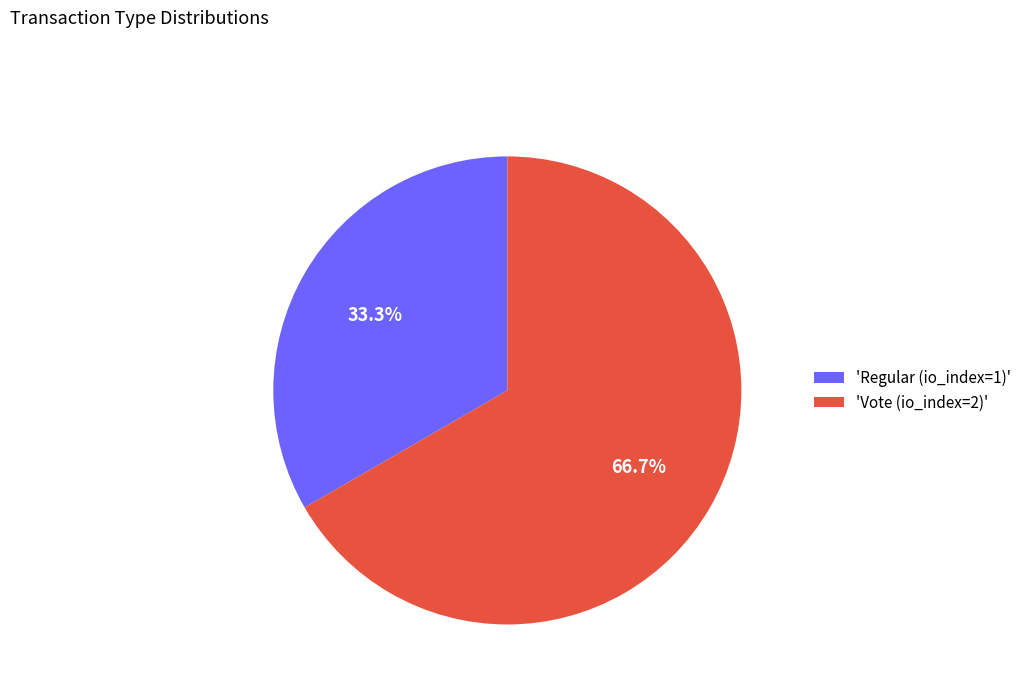

Rank the categories by value from lowest to highest.

'Regular (io_index=1)', 'Vote (io_index=2)'